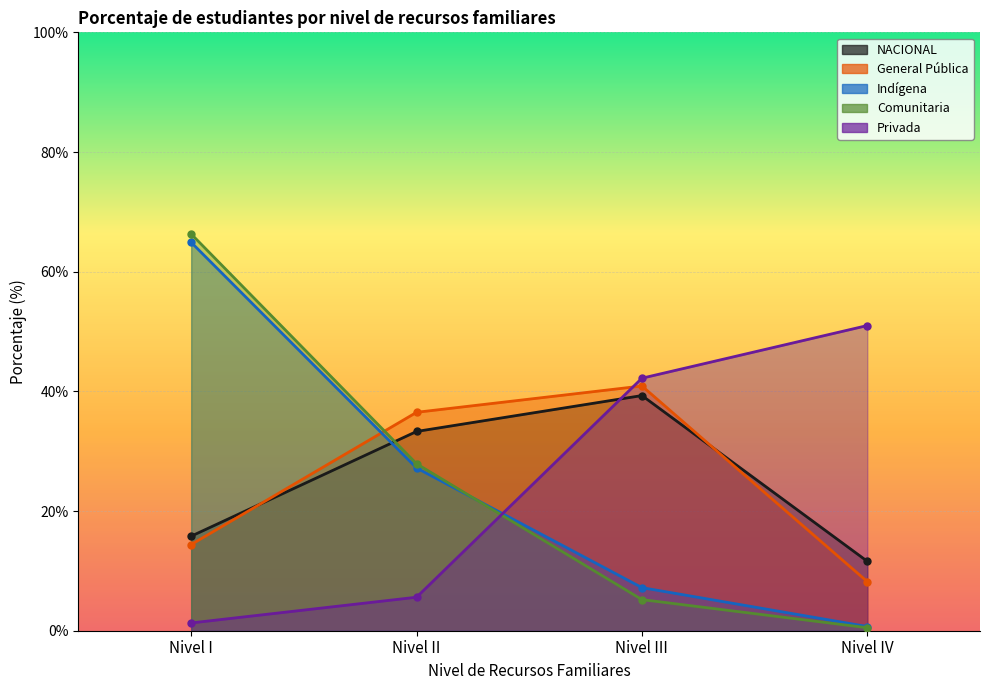

Reading right to left, transcribe all the data shown in this chart.

NACIONAL: Nivel IV=11.6	Nivel III=39.3	Nivel II=33.3	Nivel I=15.8
General Pública: Nivel IV=8.2	Nivel III=40.9	Nivel II=36.5	Nivel I=14.4
Indígena: Nivel IV=0.7	Nivel III=7.2	Nivel II=27.2	Nivel I=64.9
Comunitaria: Nivel IV=0.5	Nivel III=5.2	Nivel II=27.9	Nivel I=66.3
Privada: Nivel IV=51.0	Nivel III=42.2	Nivel II=5.6	Nivel I=1.3